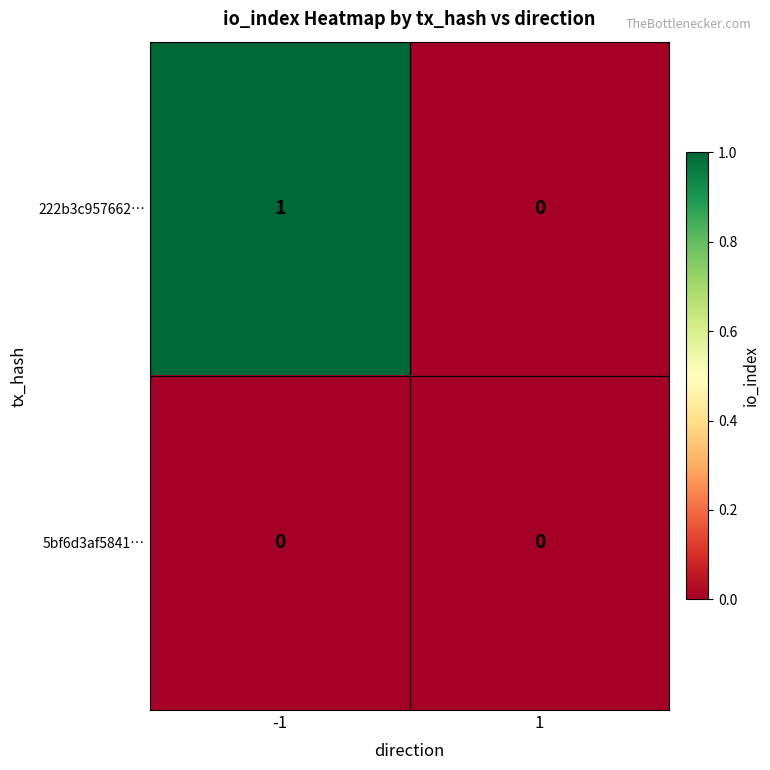

List the series in order of their overall mean, lowest first.

5bf6d3af5841…, 222b3c957662…